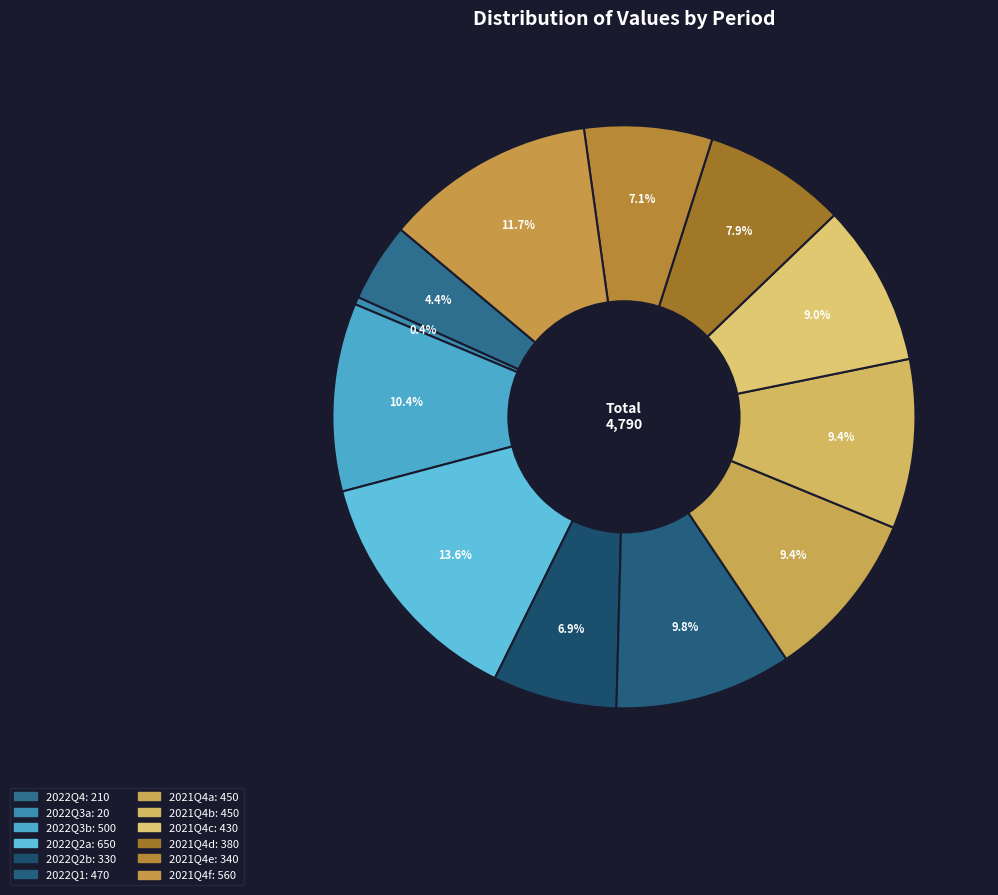

To the nearest percent, what is the average slice percentage?

8%